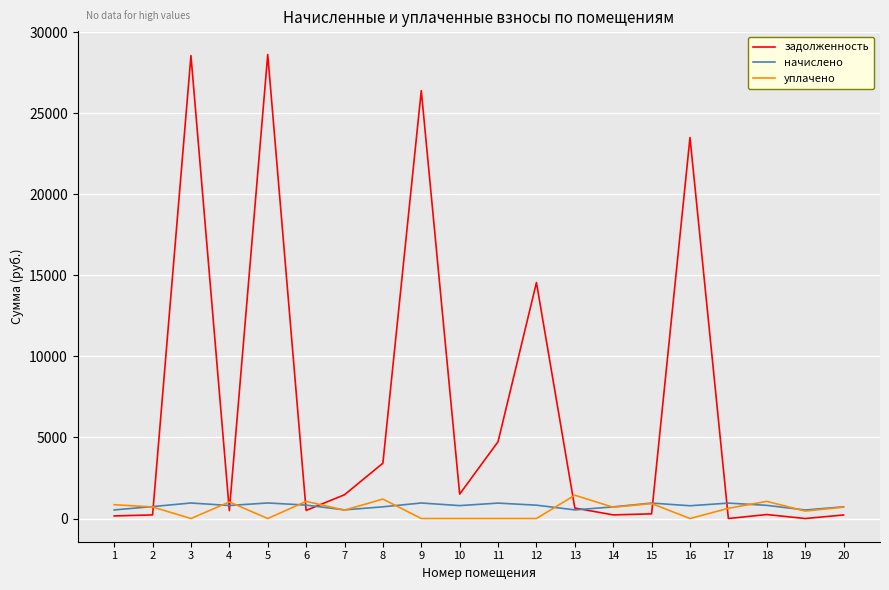

Which series has the largest total across all categories?

задолженность